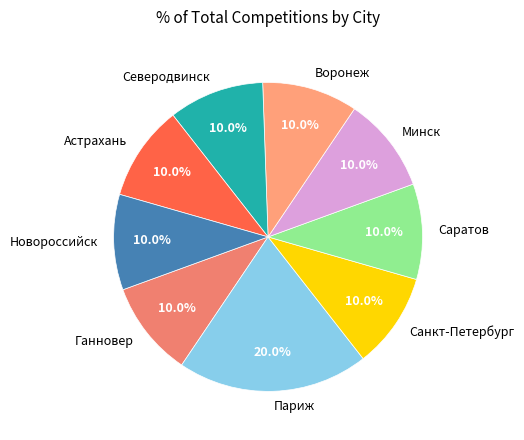

How many segments does this pie chart have?

9